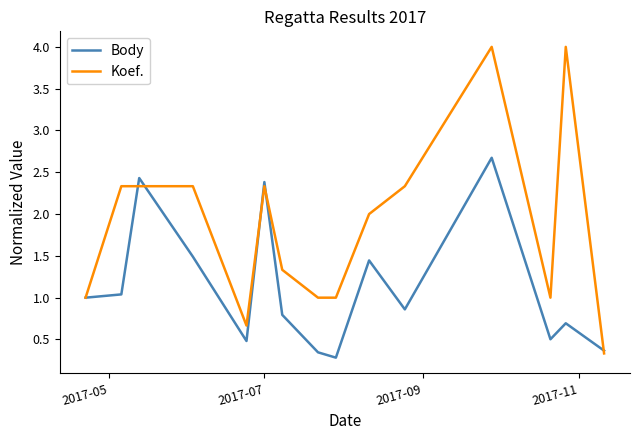

Which series has the largest range (max minus min)?

Koef.